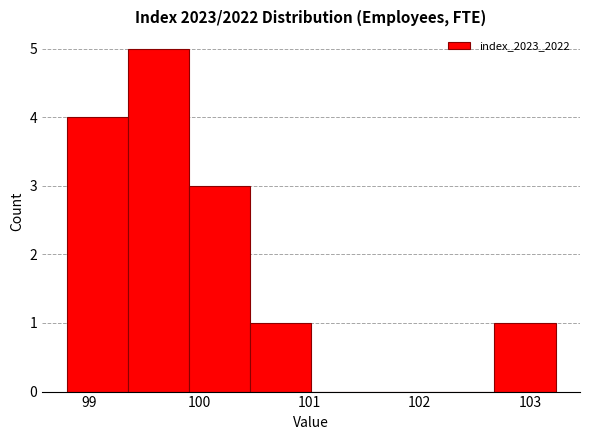

Over which range of the x-axis is the bar tallest?

99.4 to 99.9